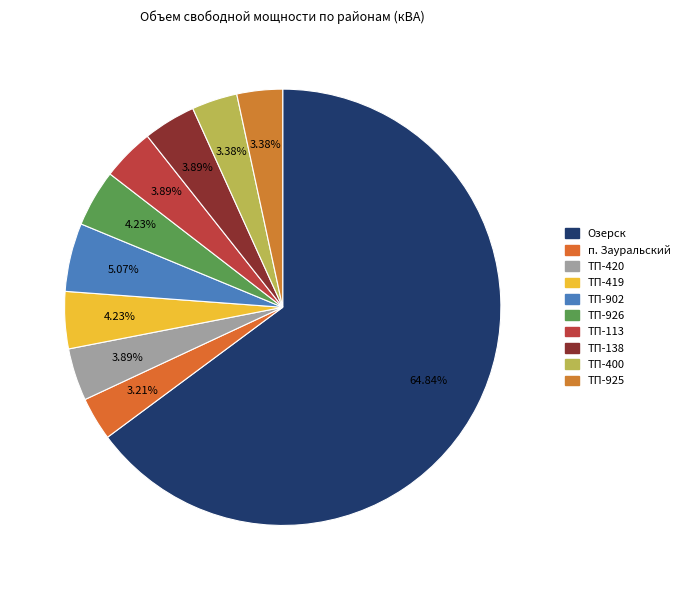

Which category has the biggest portion of the pie?

Озерск